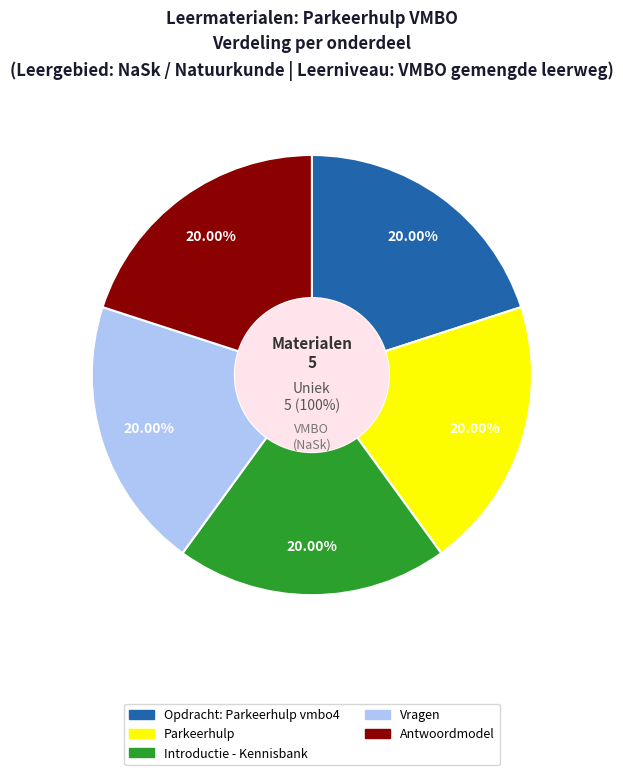

How many slices are in this pie chart?

5